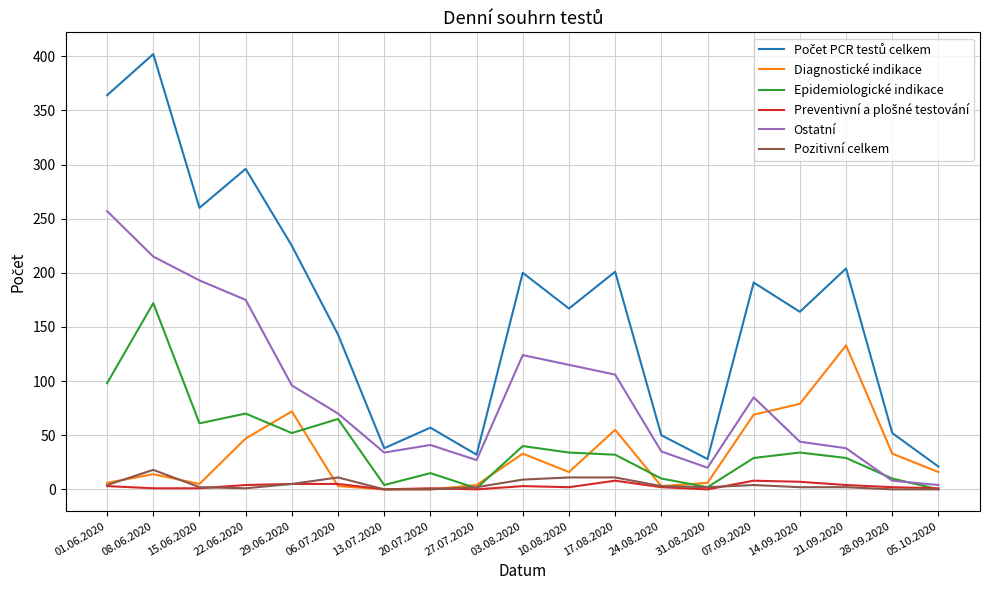

Between which two adjacent categories do Diagnostické indikace and Ostatní first intersect?

07.09.2020 and 14.09.2020